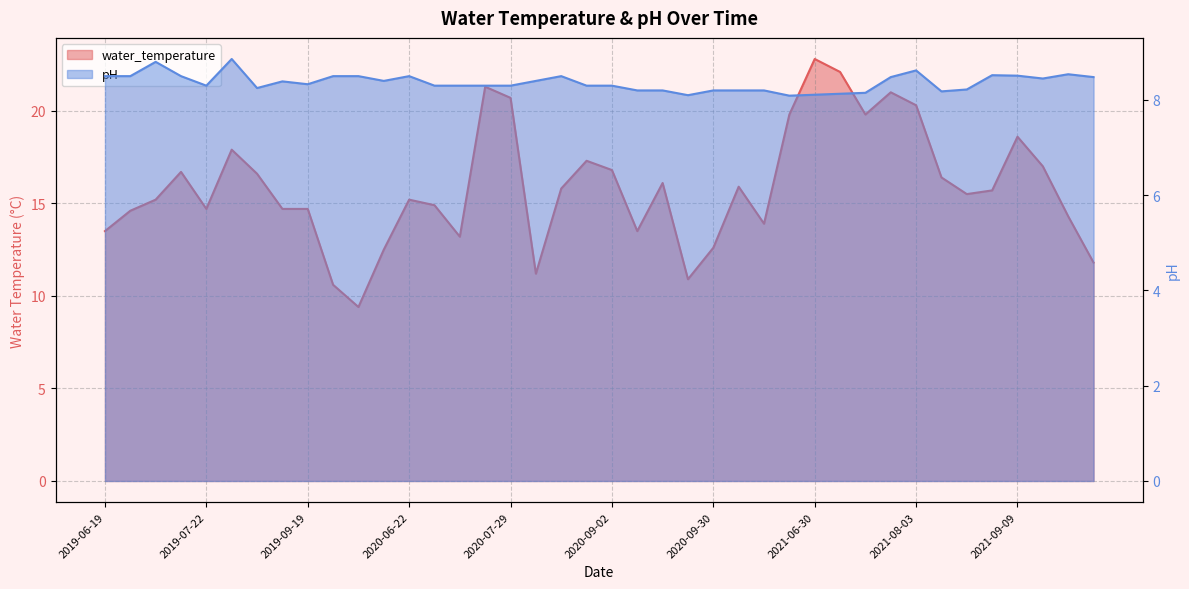

How many interior local valleys does the pH series have?

8